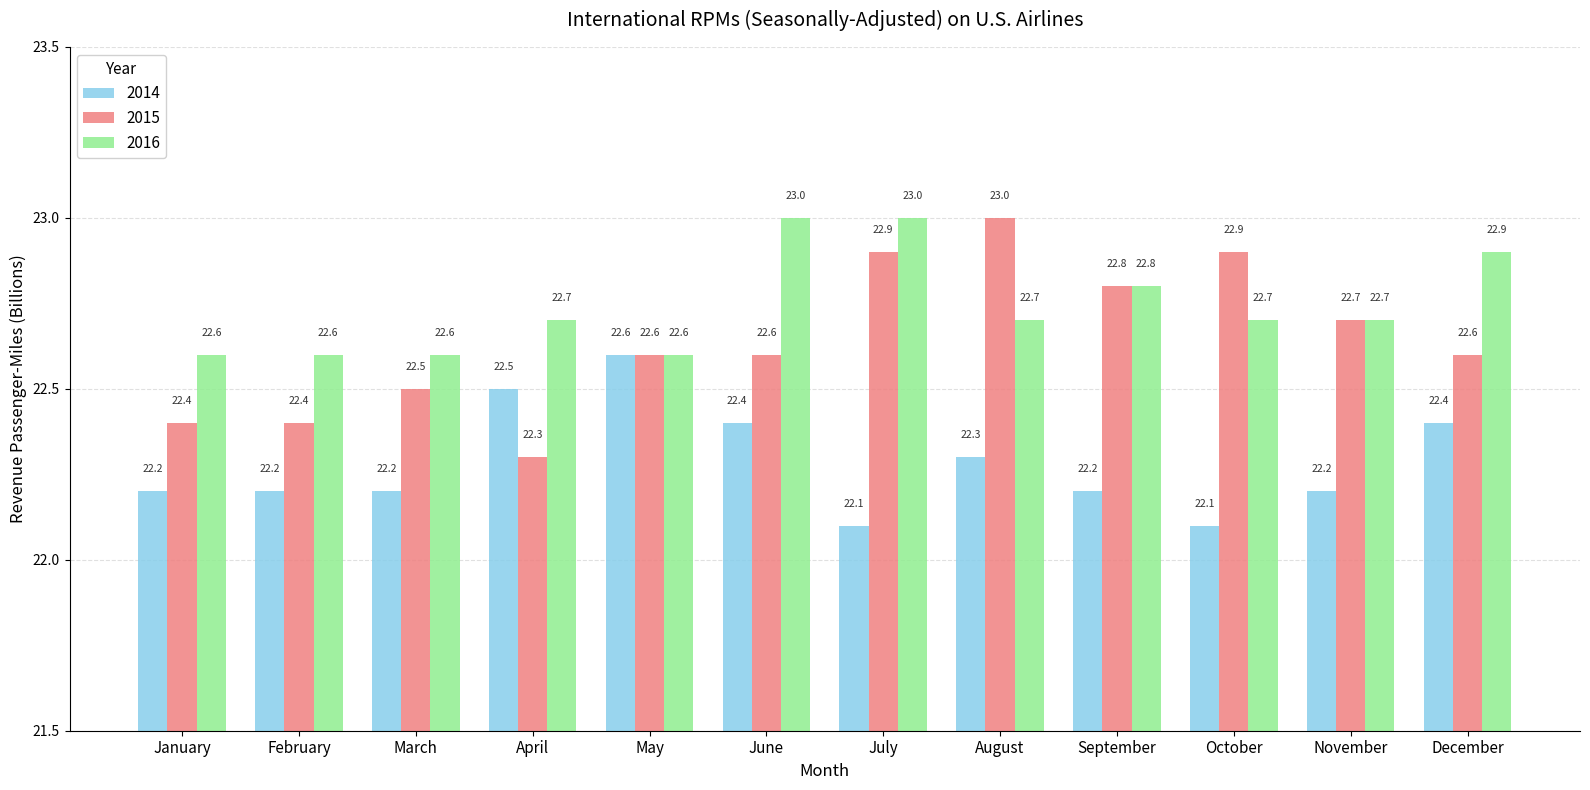

At February, list the series in order from smallest to largest.

2014, 2015, 2016